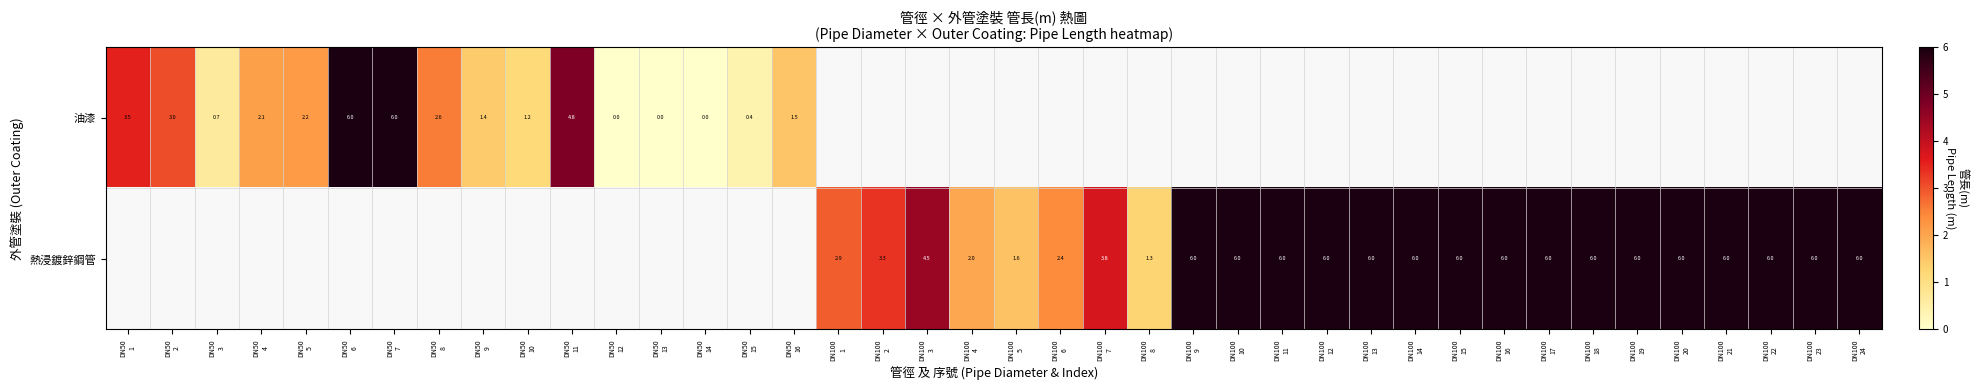

What is the greatest value displayed?

6.0